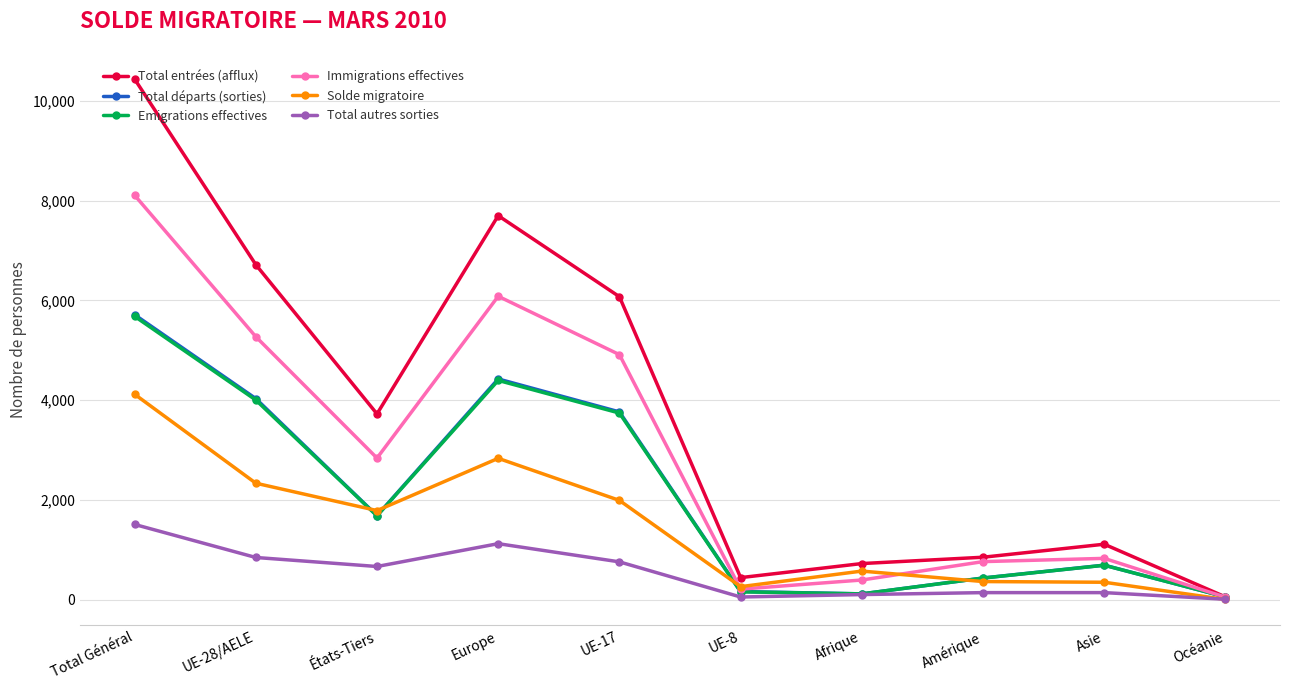

Which series has the largest range (max minus min)?

Total entrées (afflux)